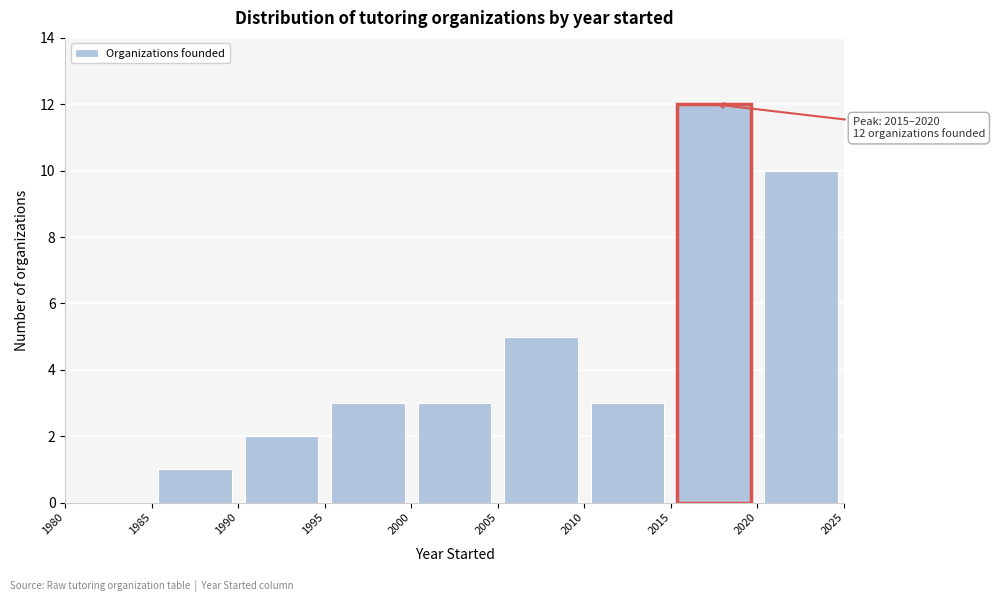

Which range on the x-axis has the tallest bar?

2015 to 2020